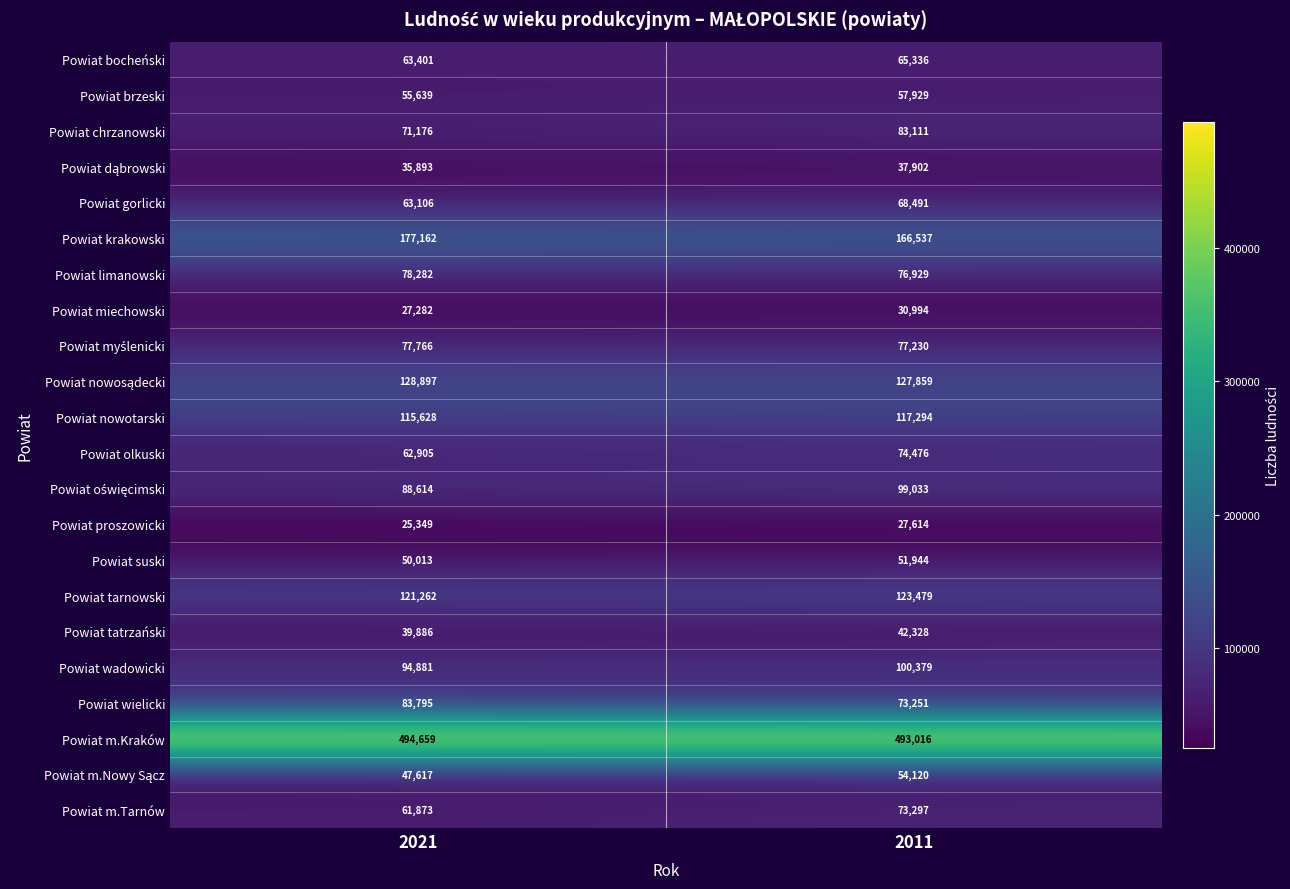

Where is Powiat proszowicki nearest to the value 26481?

2021